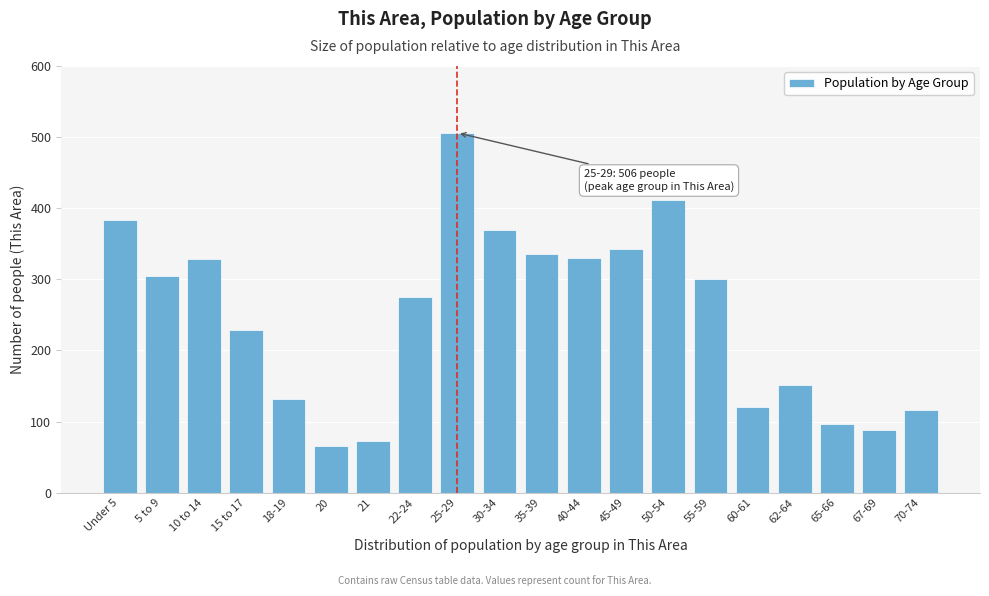

What is the smallest value displayed?

66